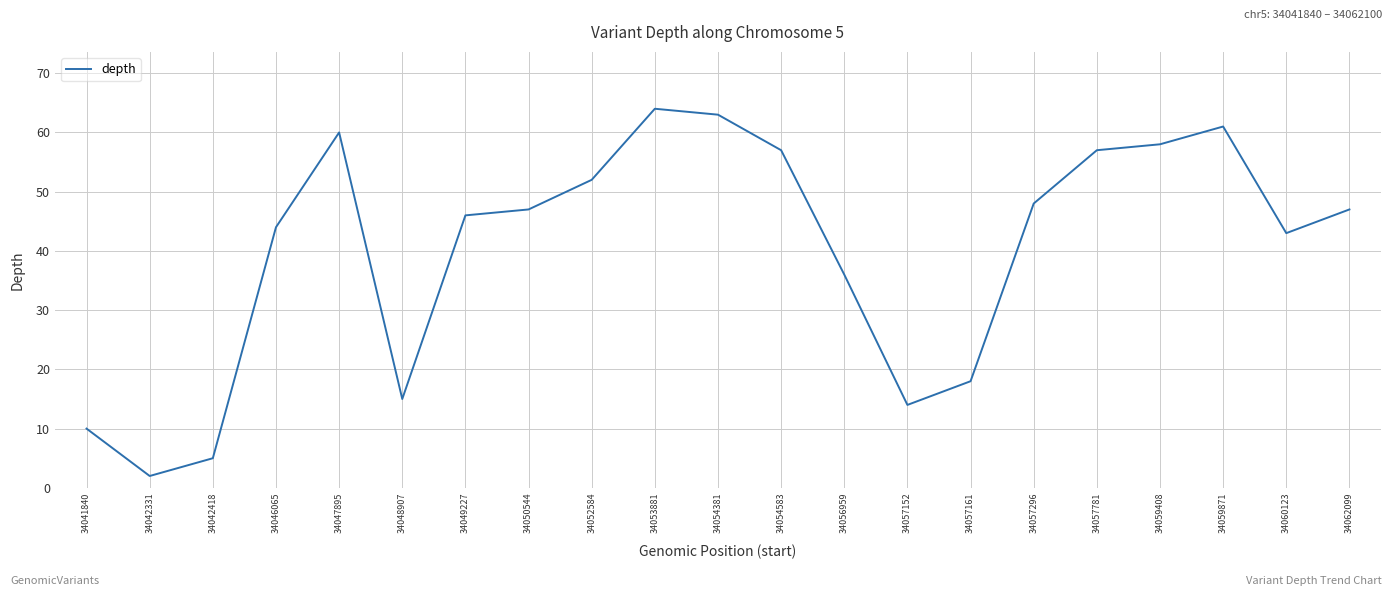

Which category has the highest value across all series?

34053881